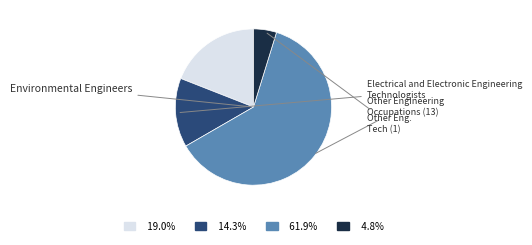

Is there any slice that represents more than half of the pie?

Yes